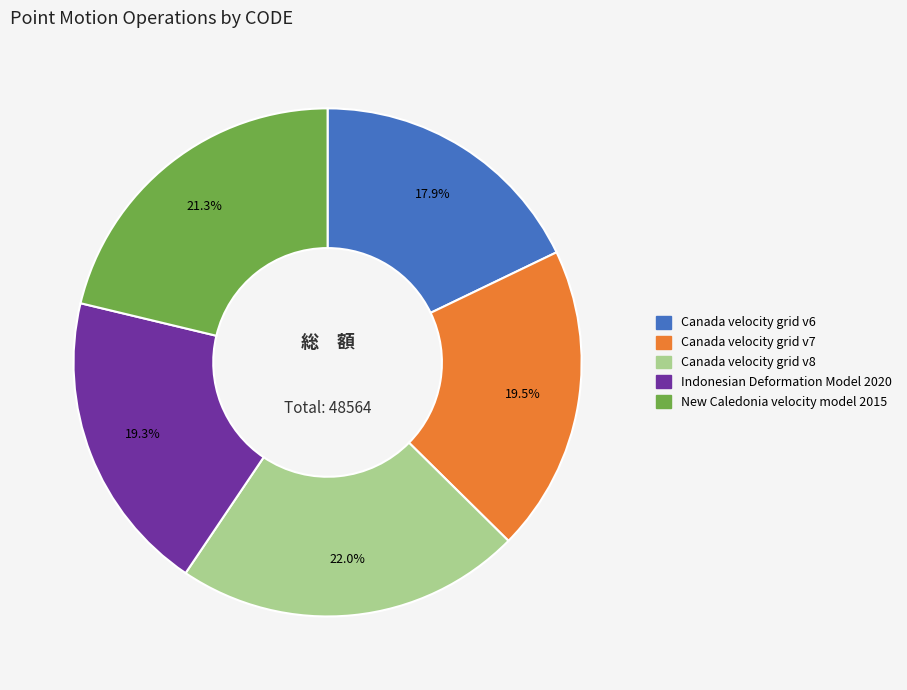

Is there a majority slice in this chart?

No